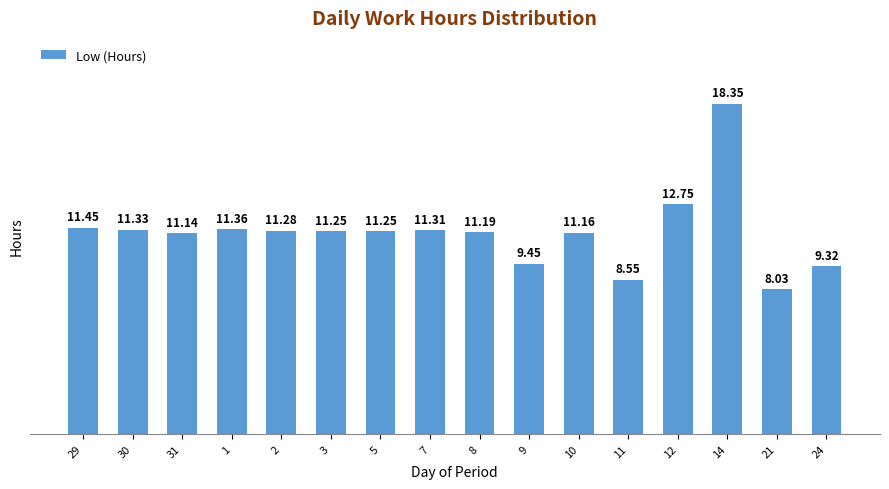

What is the difference between the maximum and minimum values?

10.3